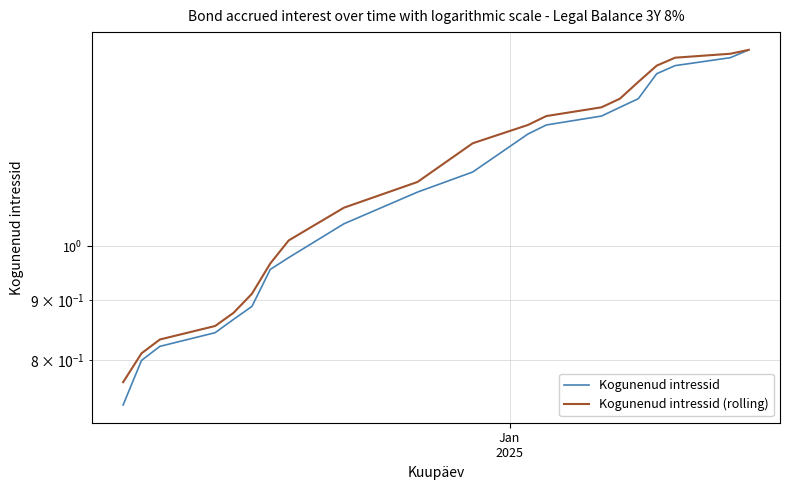

How many data points in Kogunenud intressid (rolling) are less than 1?

7